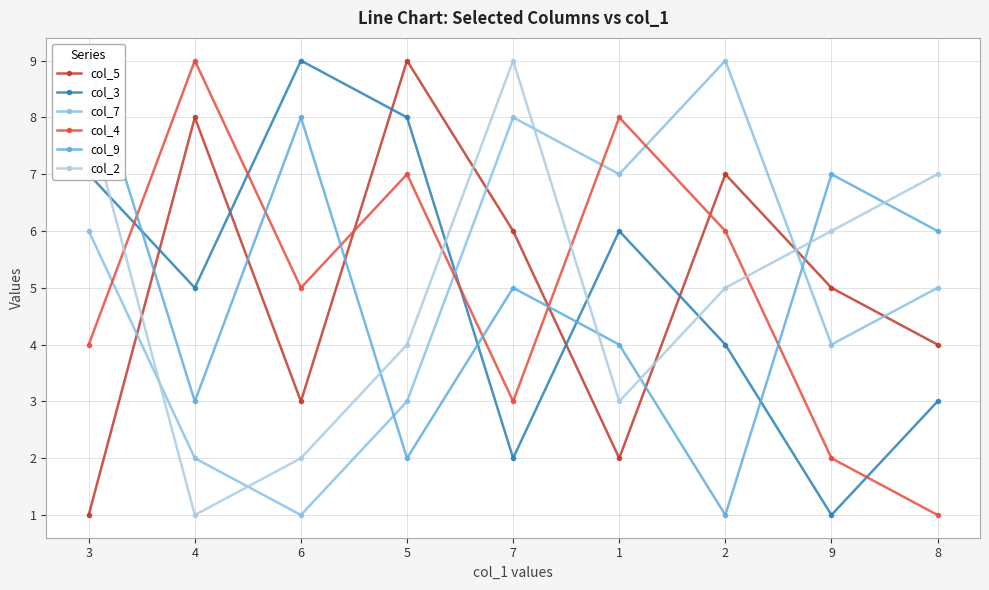

Which series has the widest spread of values?

col_5